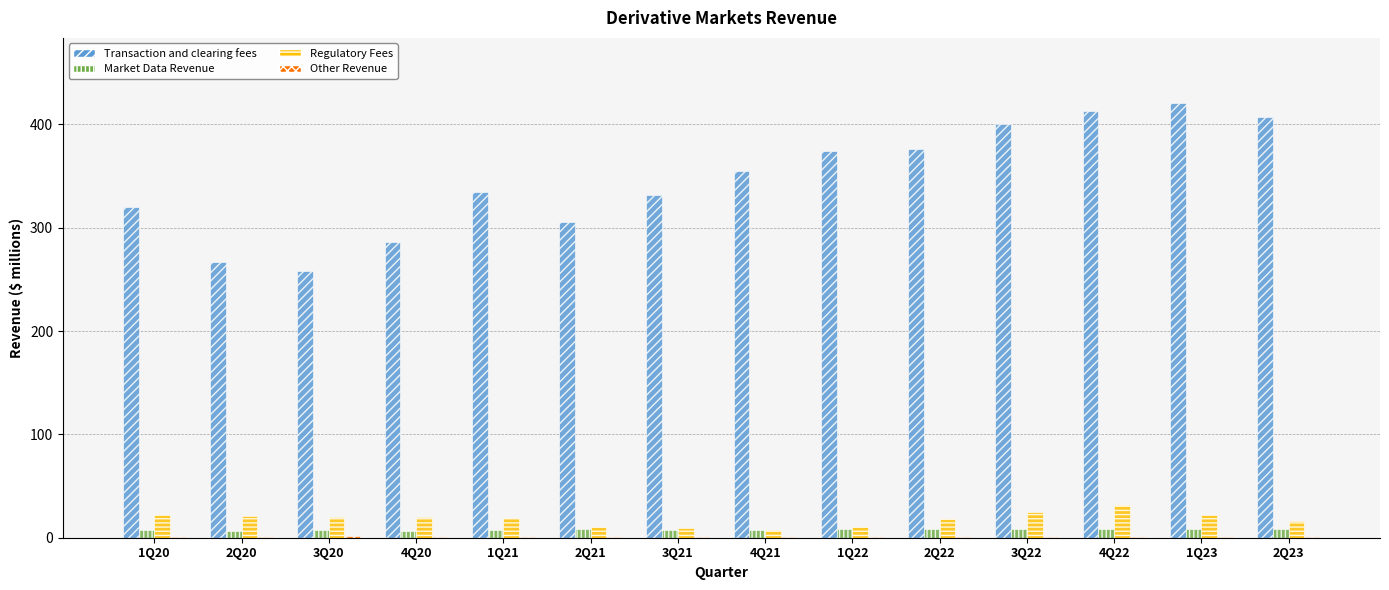

How many groups of bars are there?

14